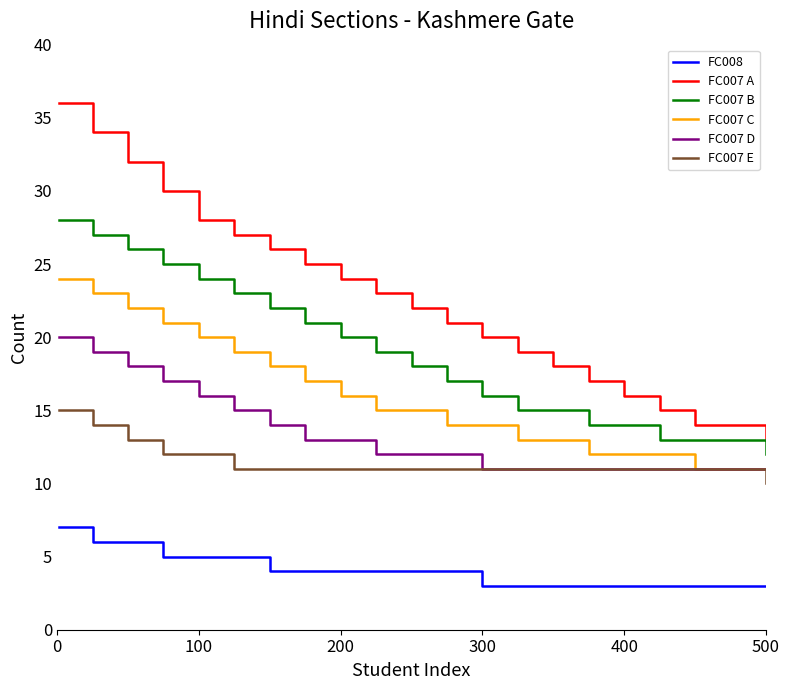

Which series has the largest range (max minus min)?

FC007 A